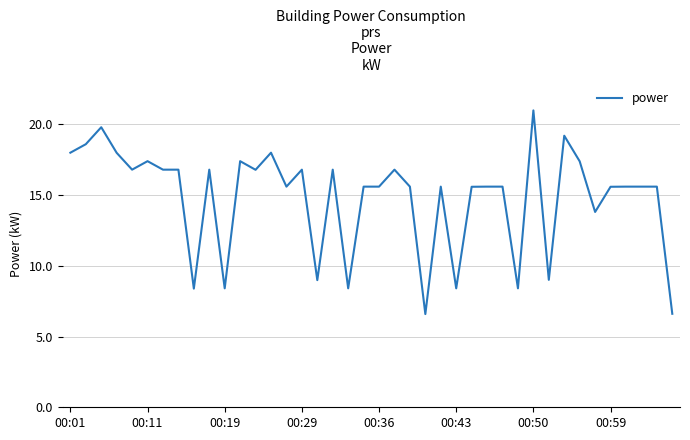

What is the difference between the maximum and minimum values?

14.4